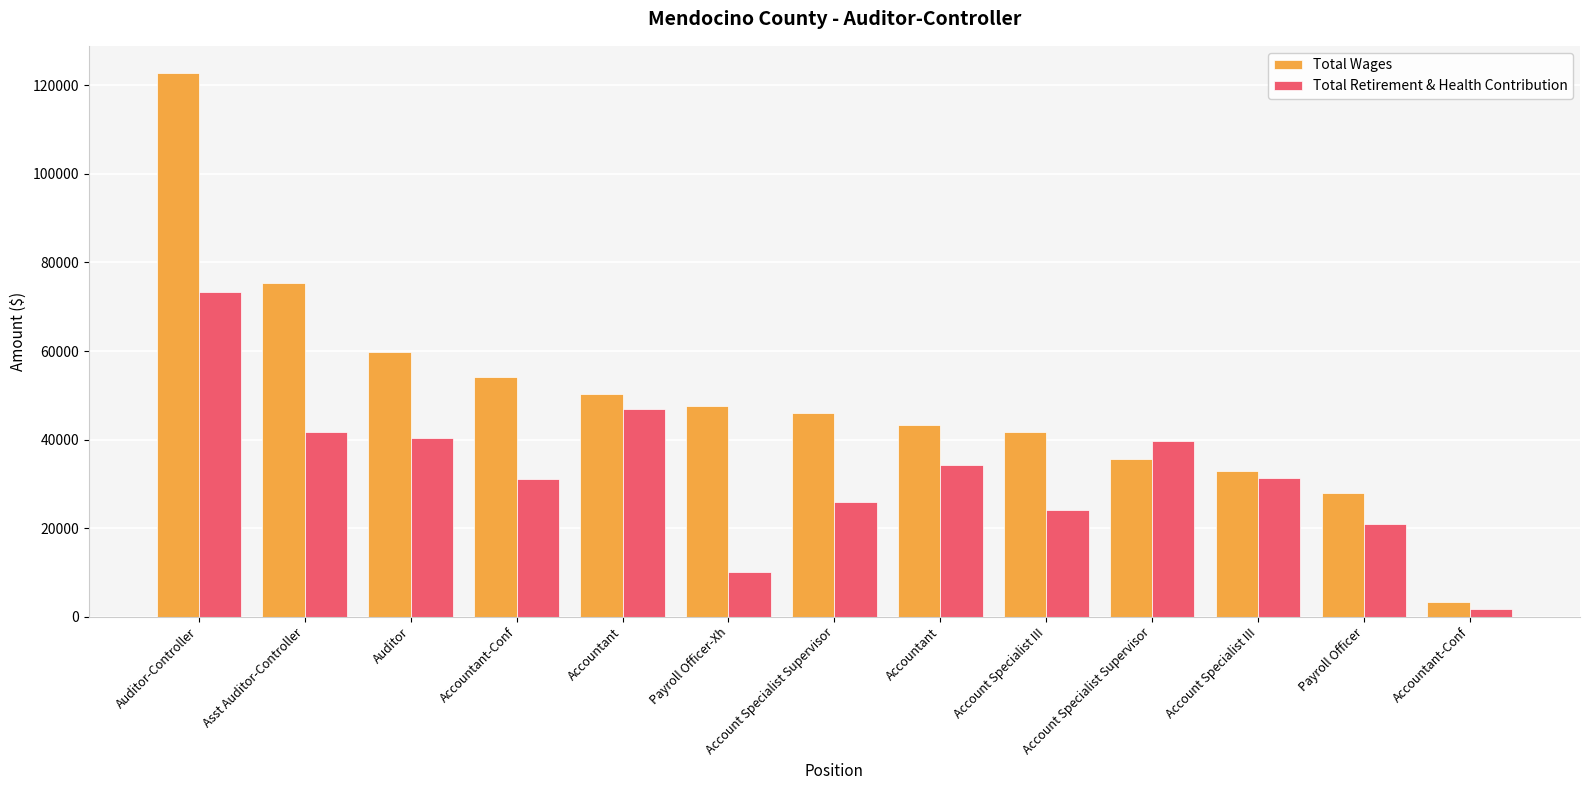

What is the smallest value displayed?

1652